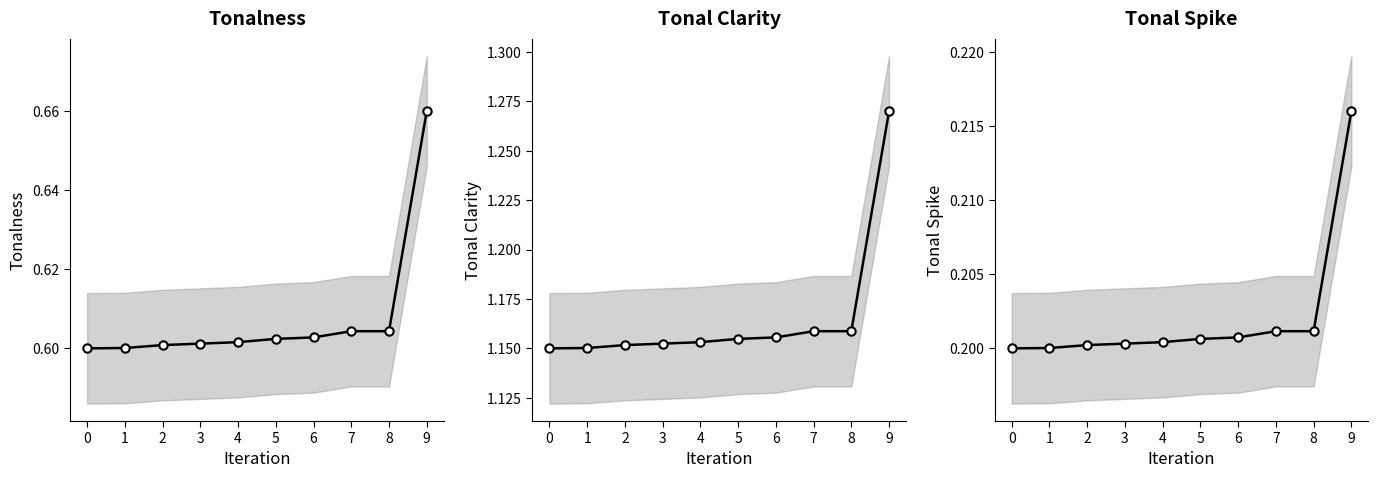

Which series has the largest total across all categories?

Tonal Clarity